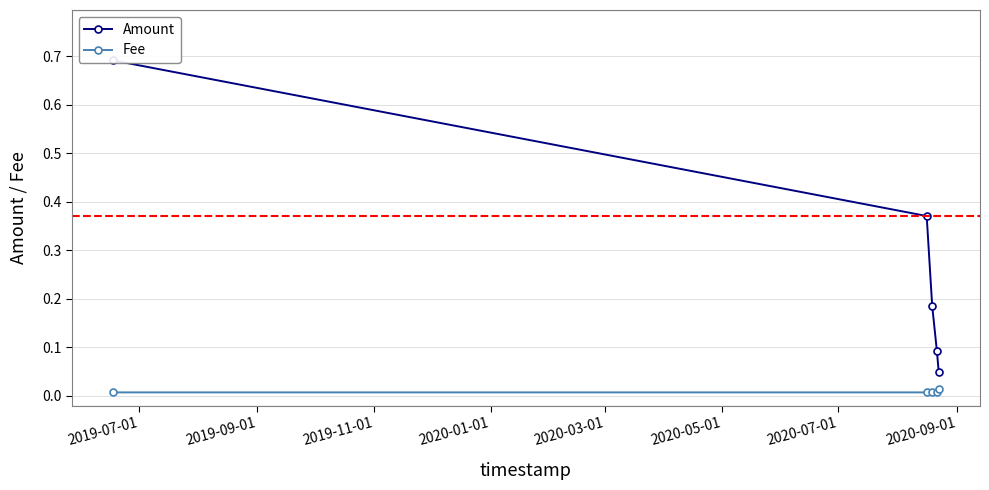

Does the chart have visible grid lines?

Yes